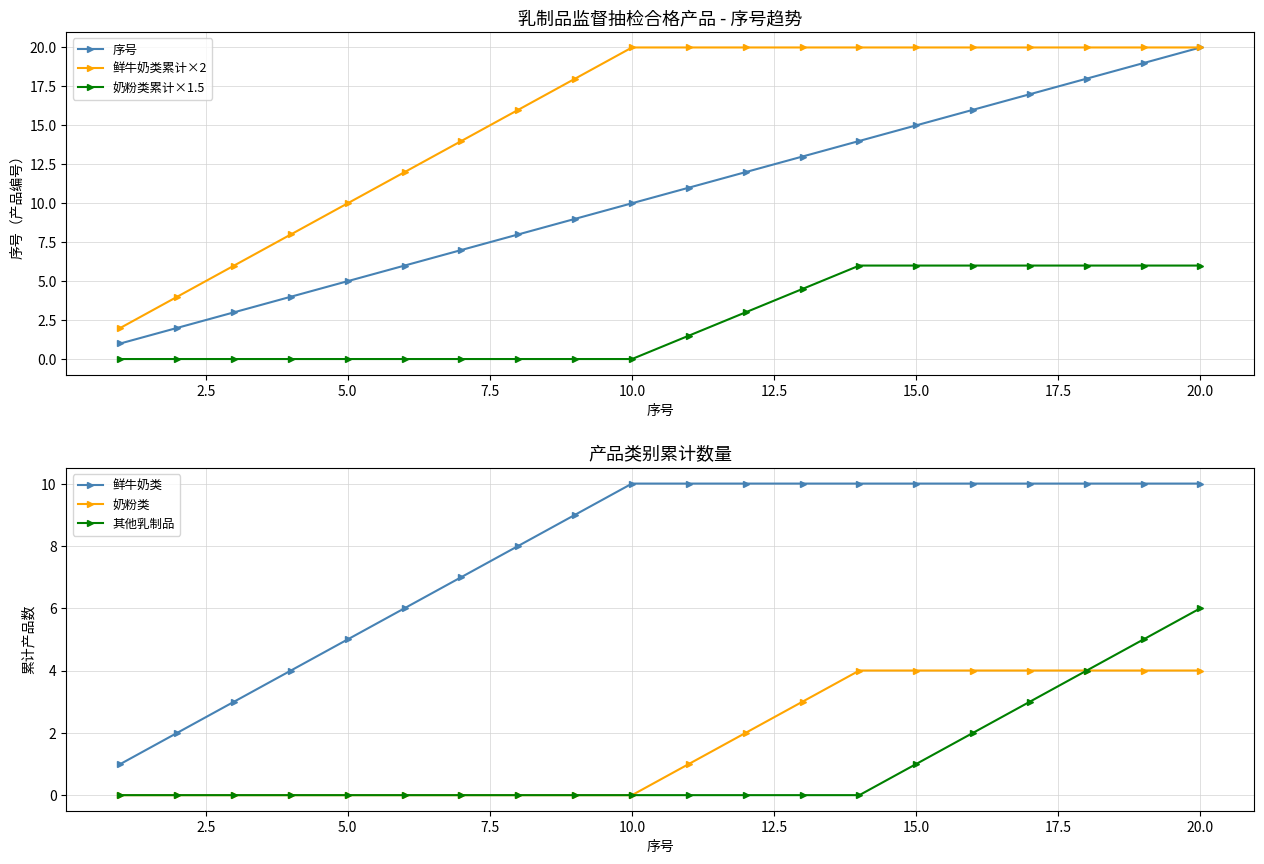

What is the highest value of the 奶粉类累计×1.5 series?

6.0